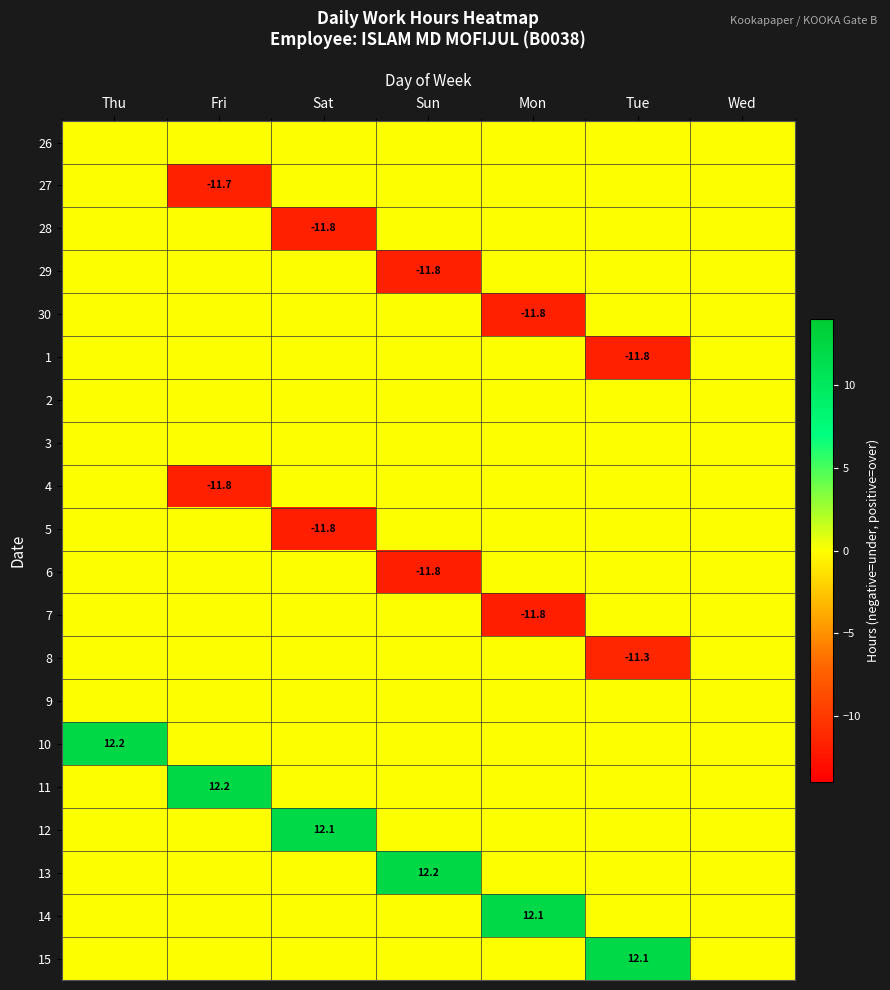

How many categories are shown in the chart?

7